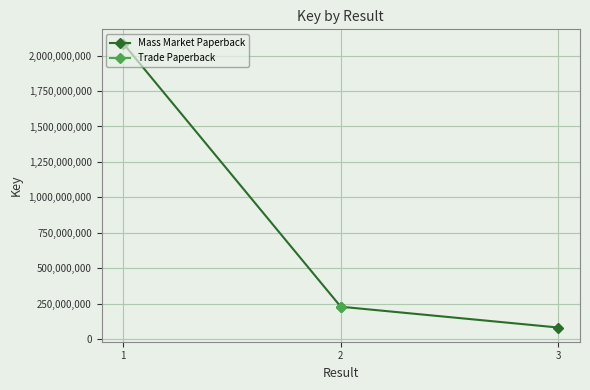

What is the ratio of the value at 1 to the value at 2?

9.1